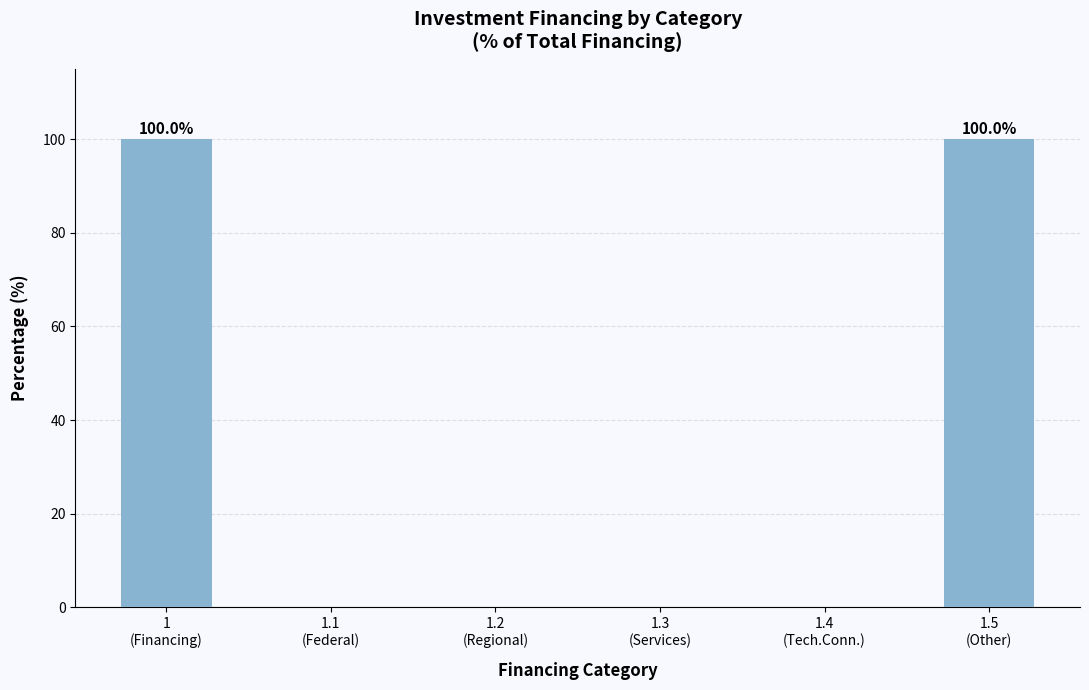

What is the change in value from 1
(Financing) to 1.4
(Tech.Conn.)?

-100